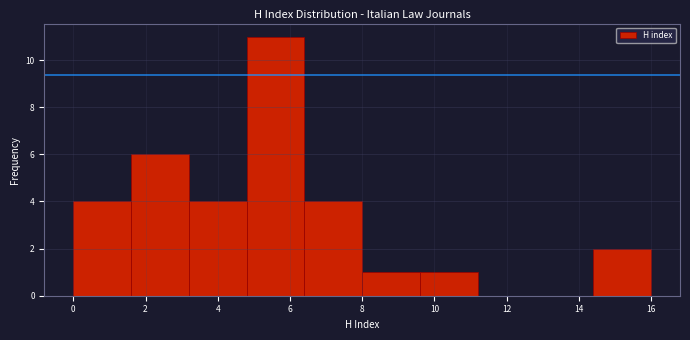

What is the height of the bar covering 8.0 to 9.6 on the x-axis? The values are not printed on the chart, so give them approximately, as read against the axis.

1